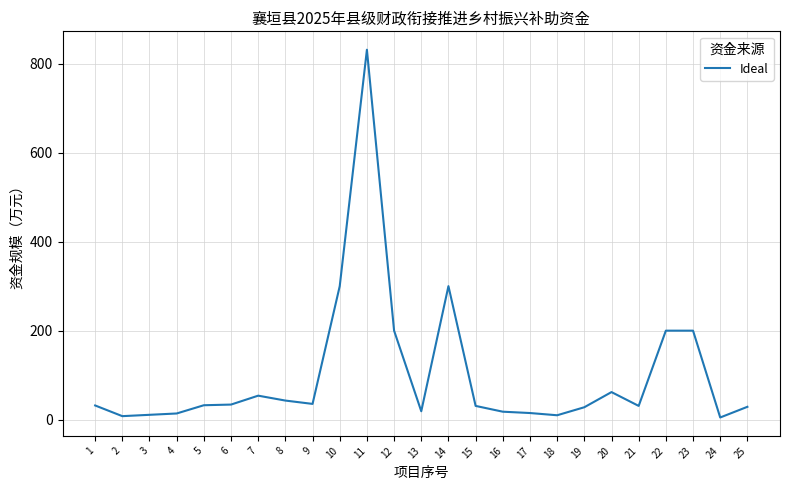

Is it true that the value at 11 is 831.0?

True